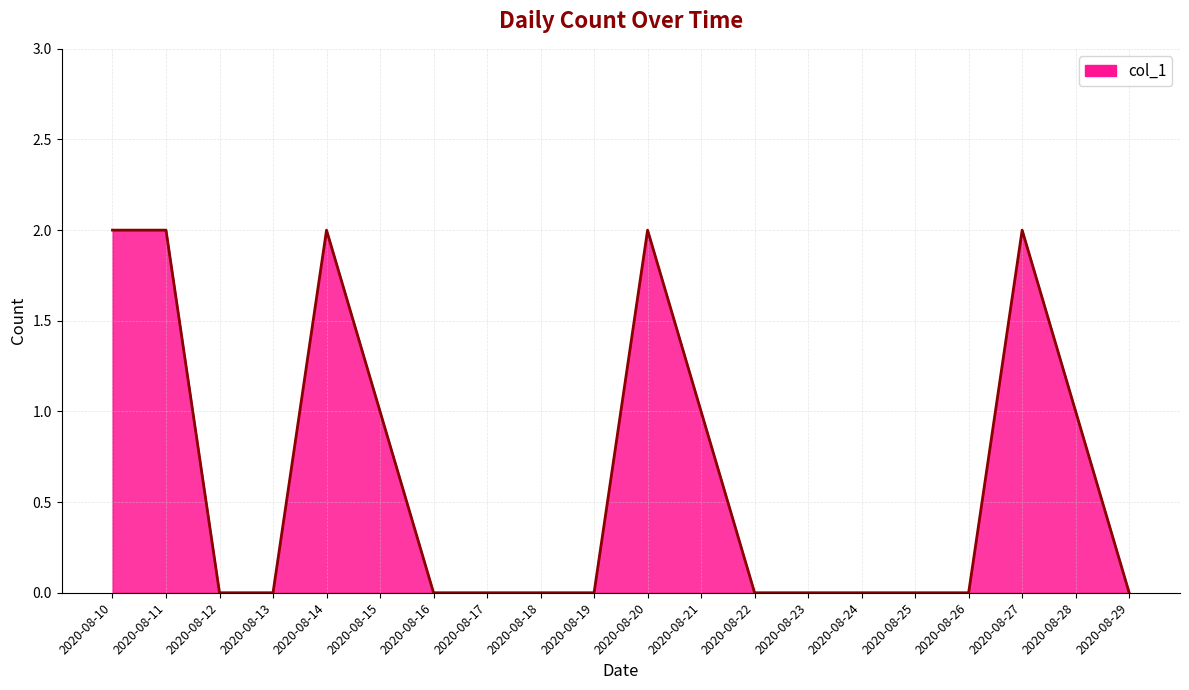

The value at 2020-08-18 is 0. True or false?

True